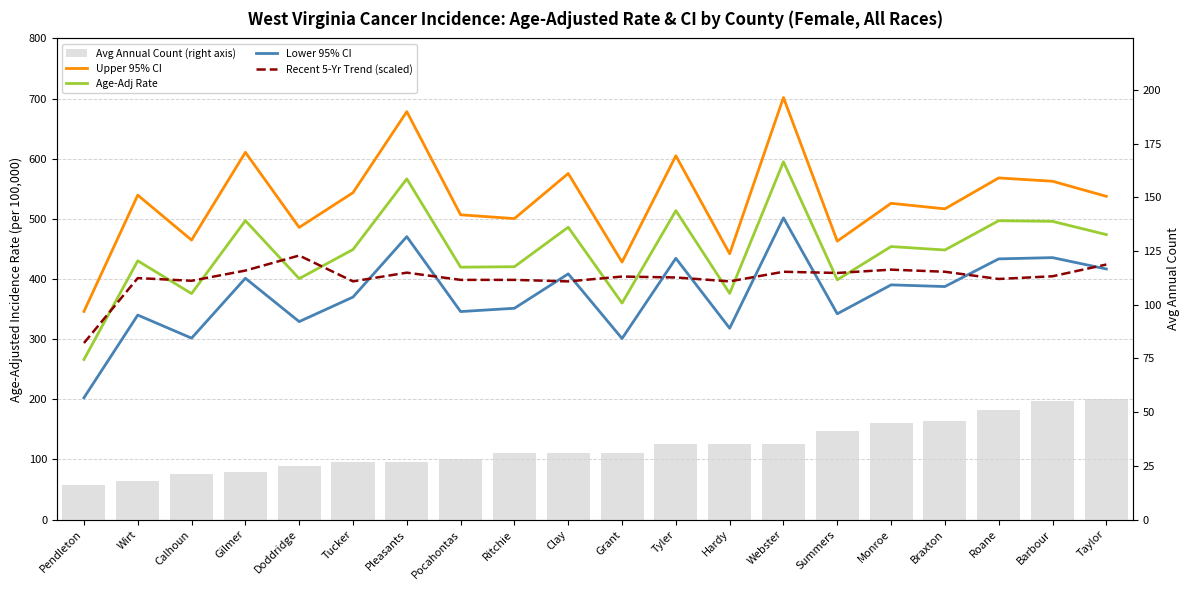

How many data points in Age-Adj Rate are less than 449?

10